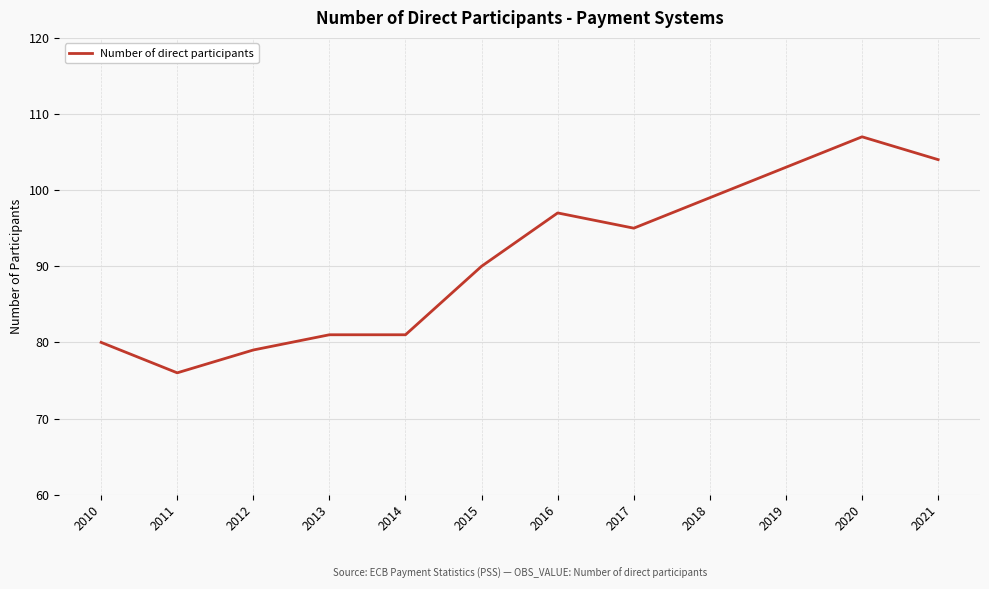

Reading left to right, what are all the values shown in this chart?

2010=80	2011=76	2012=79	2013=81	2014=81	2015=90	2016=97	2017=95	2018=99	2019=103	2020=107	2021=104